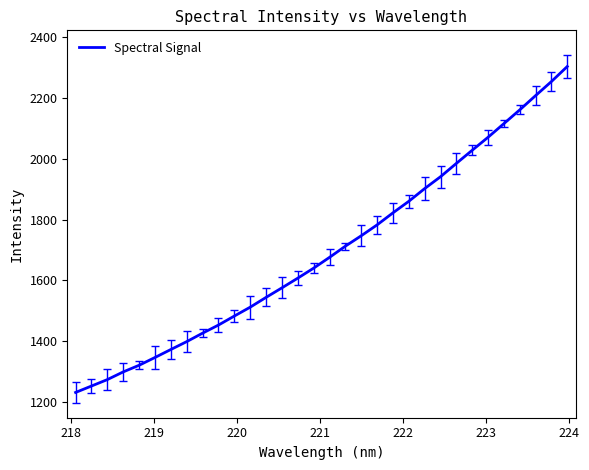

Reading left to right, what are all the values shown in this chart?

1230.6	1251.8	1272.9	1298.3	1320.1	1345.8	1372.0	1398.0	1425.9	1452.5	1482.2	1511.4	1543.7	1575.0	1607.0	1639.9	1675.5	1712.3	1746.6	1782.4	1822.0	1860.0	1901.9	1940.9	1984.8	2028.1	2070.9	2115.8	2161.1	2208.1	2254.4	2303.9